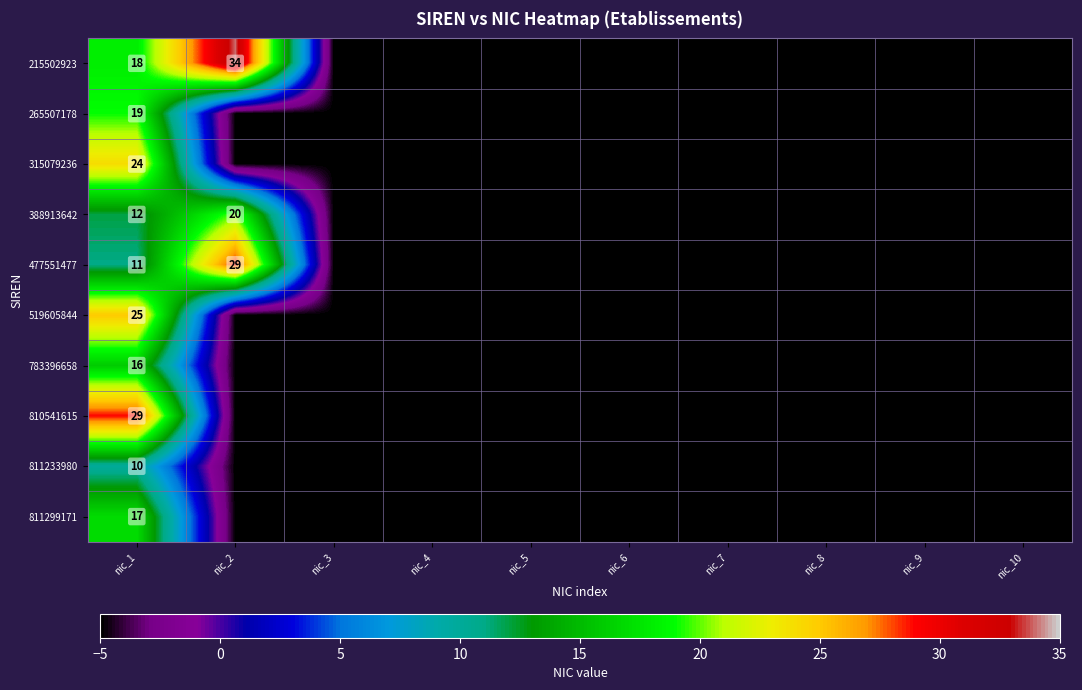

What is the difference between the highest and lowest values at nic_2?

39